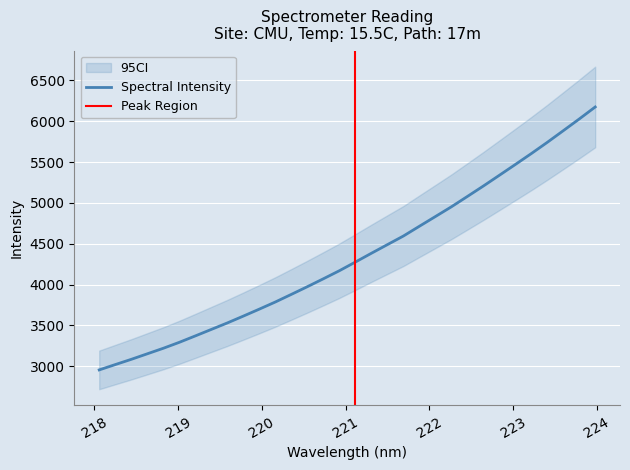

What is the highest value of the Spectral Intensity series?

6174.8